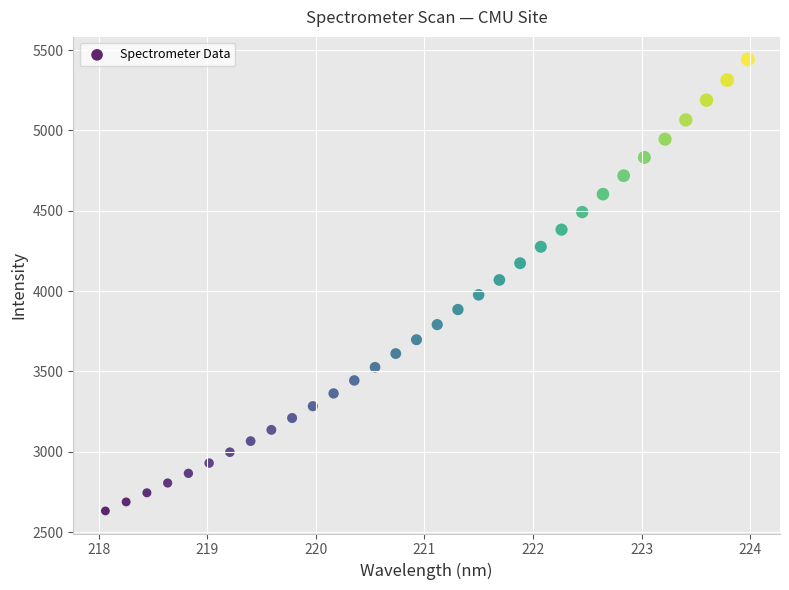

What is the range of Y values (max minus min)?

2810.1